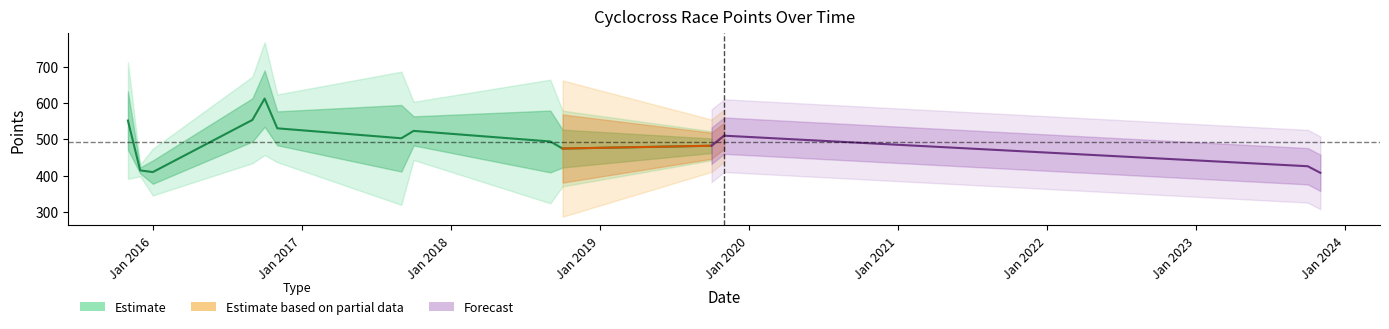

Which has a higher value, 30 or 39?

30